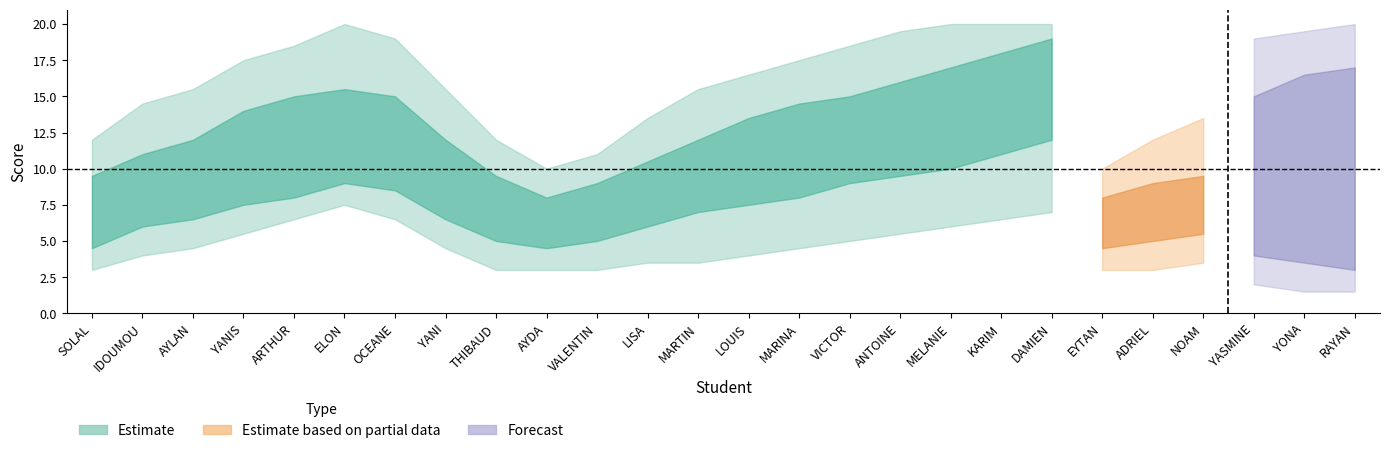

Is it true that score_lower2 equals 7.9 at AYLAN?

False